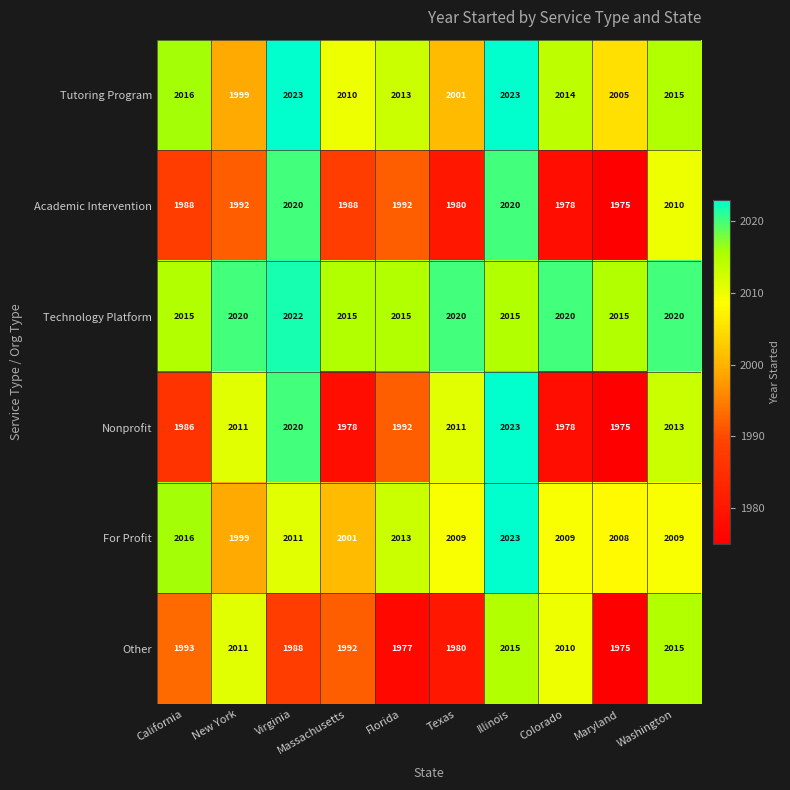

What is the difference between the highest and lowest values at Washington?

11